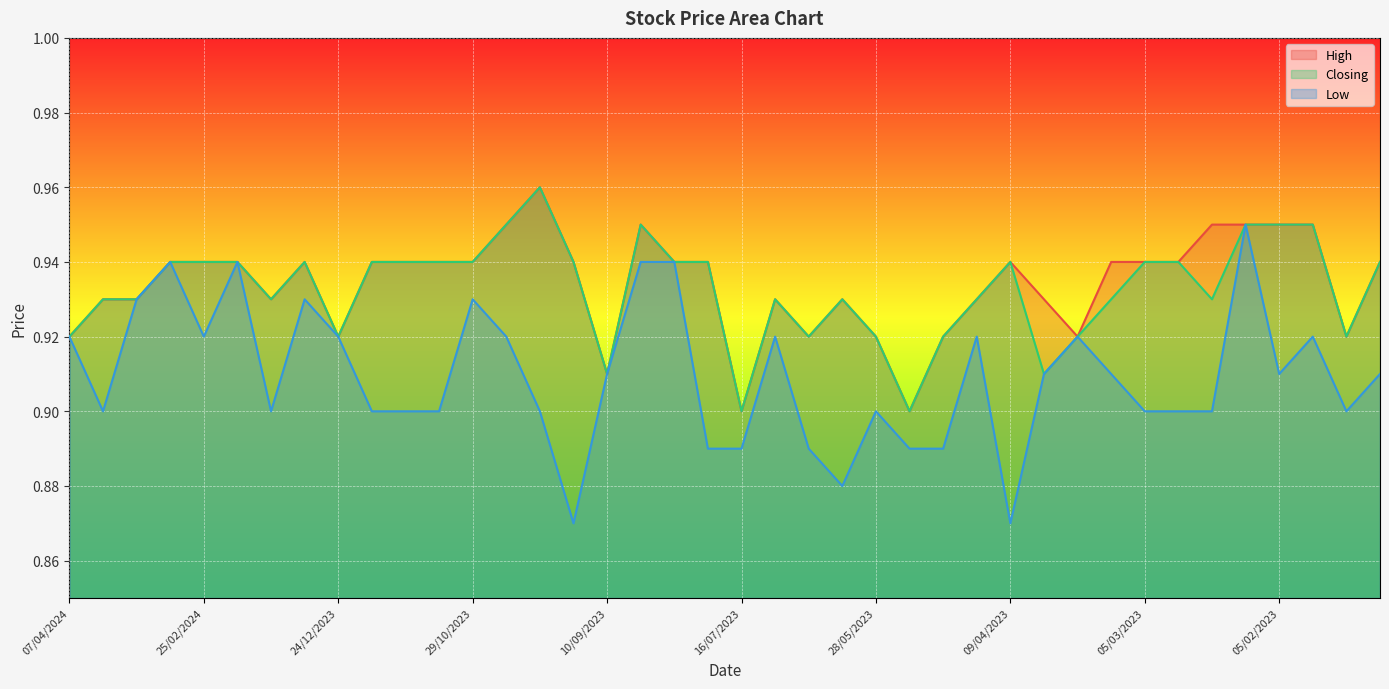

What is the label of the 38th point from the left?

29/01/2023